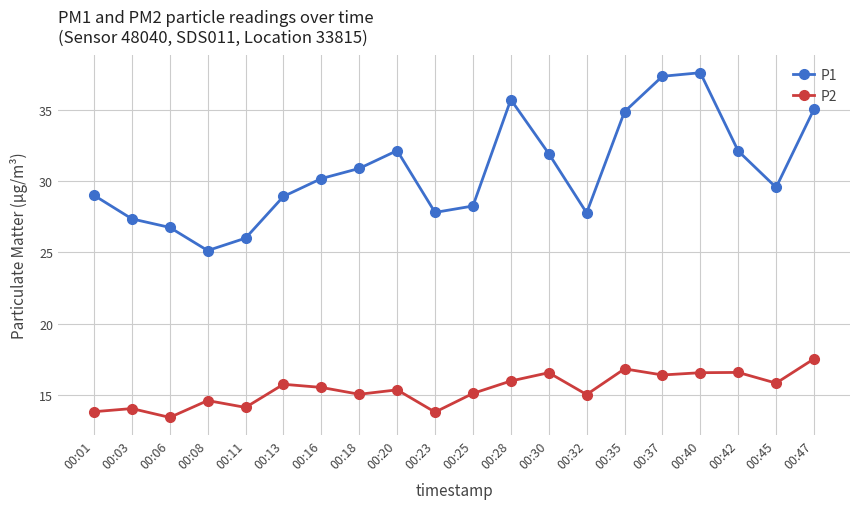

What is the sum of all P2 values?

308.4